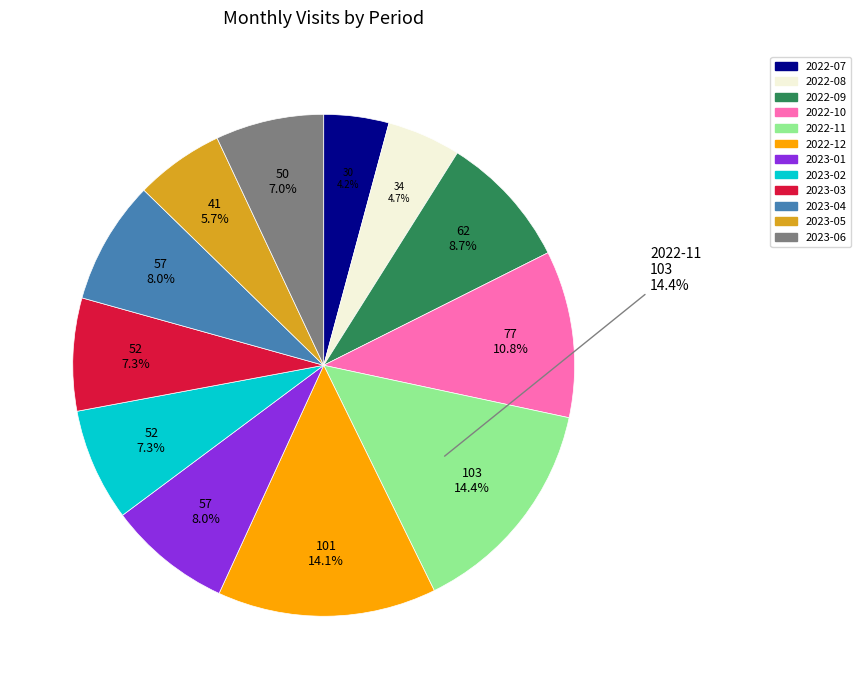

Is it true that 2022-11 is 29% of the pie?

False